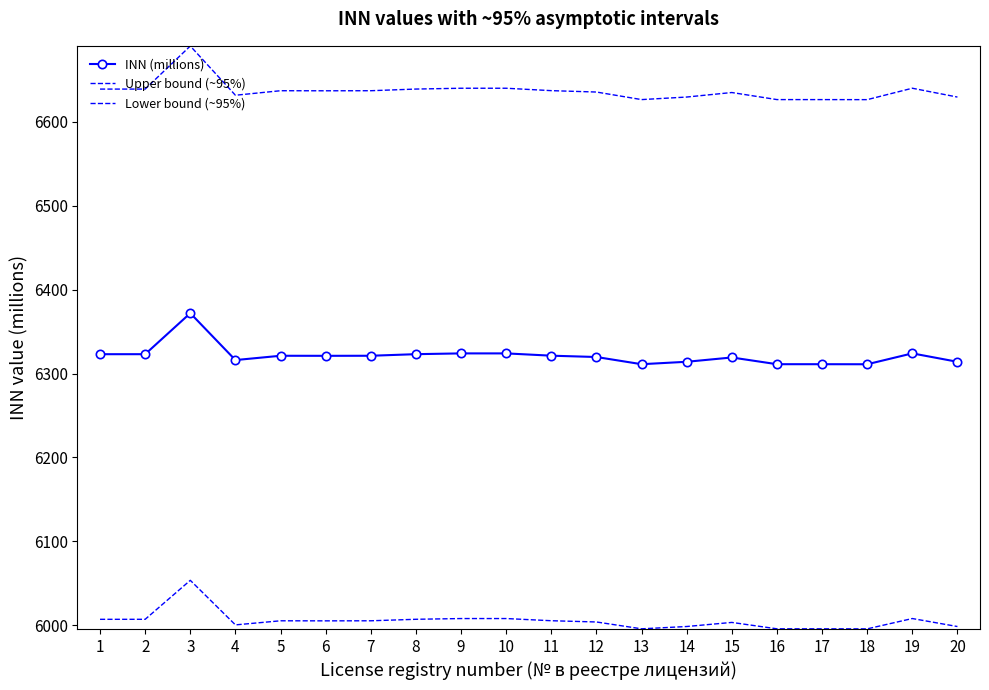

Reading right to left, transcribe all the data shown in this chart.

INN (millions): 6314.0	6324.1	6311.1	6311.1	6311.1	6319.2	6314.0	6311.1	6319.7	6321.3	6324.0	6324.0	6323.1	6321.2	6321.1	6321.2	6316.1	6372.0	6323.1	6323.1
Upper bound (~95%): 6629.7	6640.3	6626.6	6626.7	6626.7	6635.1	6629.7	6626.7	6635.7	6637.4	6640.2	6640.2	6639.3	6637.3	6637.2	6637.3	6631.9	6690.6	6639.2	6639.2
Lower bound (~95%): 5998.3	6007.8	5995.5	5995.6	5995.6	6003.2	5998.3	5995.6	6003.7	6005.2	6007.8	6007.8	6007.0	6005.2	6005.1	6005.2	6000.3	6053.4	6006.9	6006.9